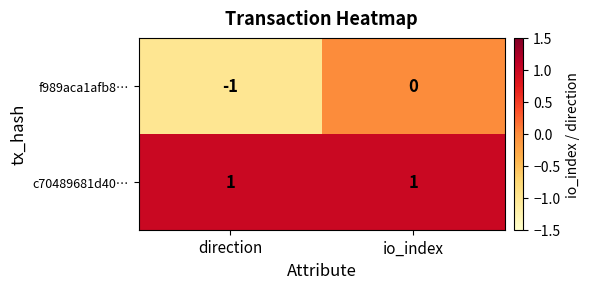

What is the maximum value shown in the chart?

1